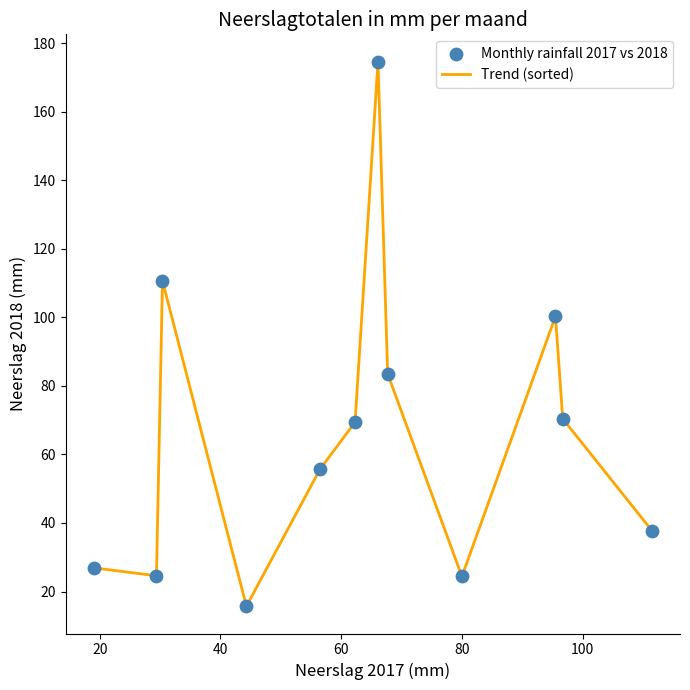

What is the greatest value displayed?

174.6